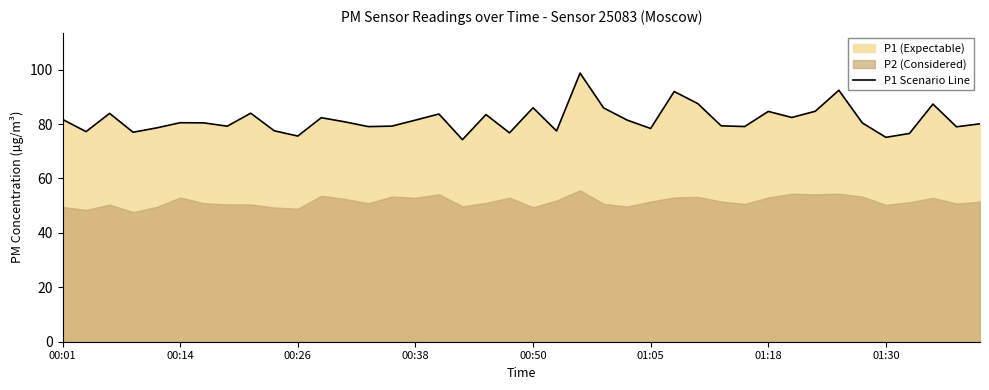

What is the maximum value for P1 Scenario Line?

98.7